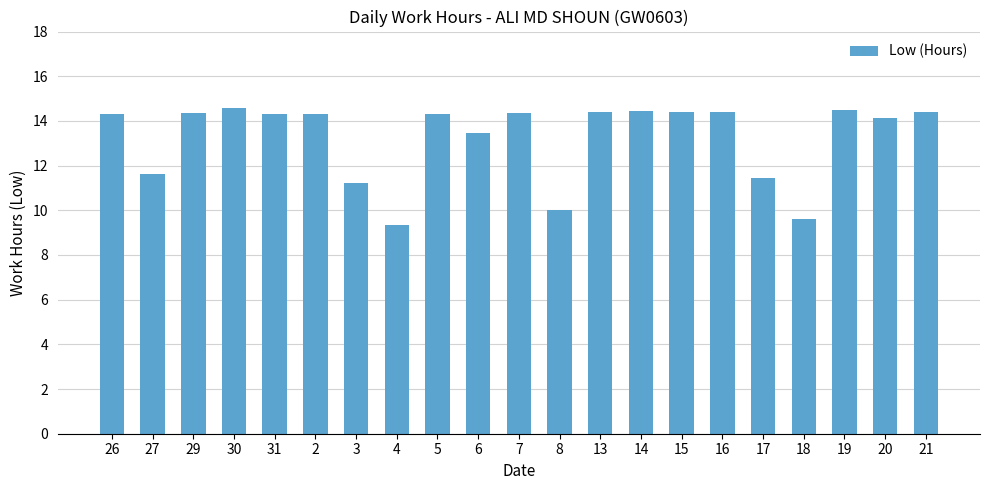

What is the change in value from 27 to 6?

+1.9